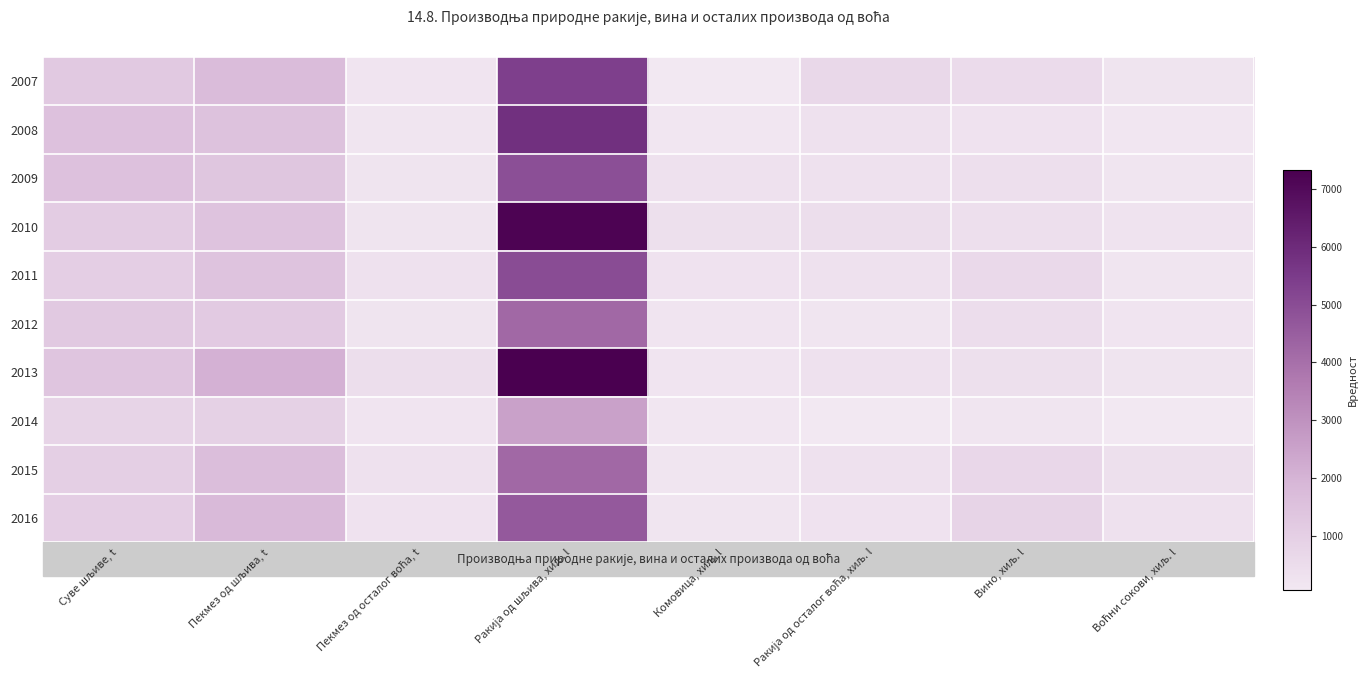

At how many categories does at least one series exceed 552?

5